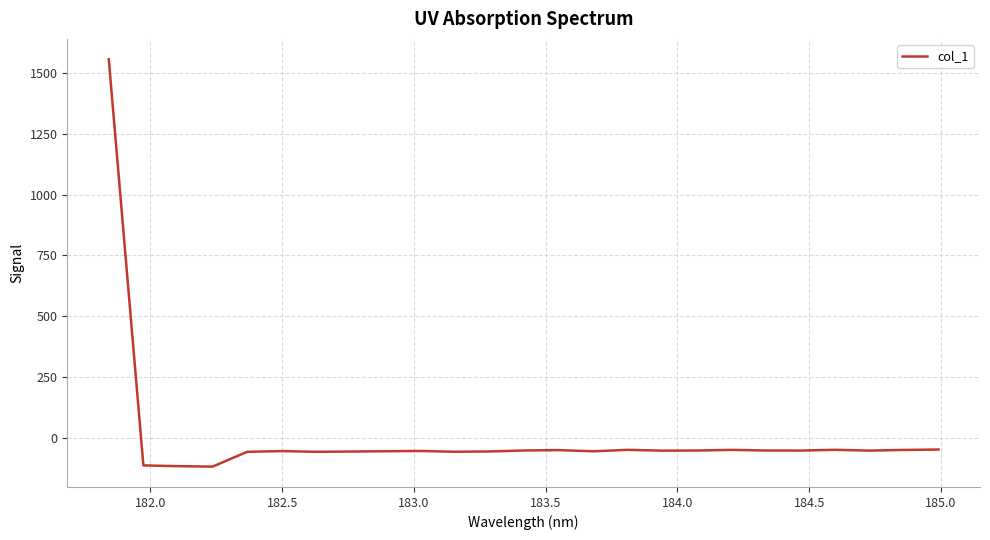

What is the smallest value displayed?

-117.5